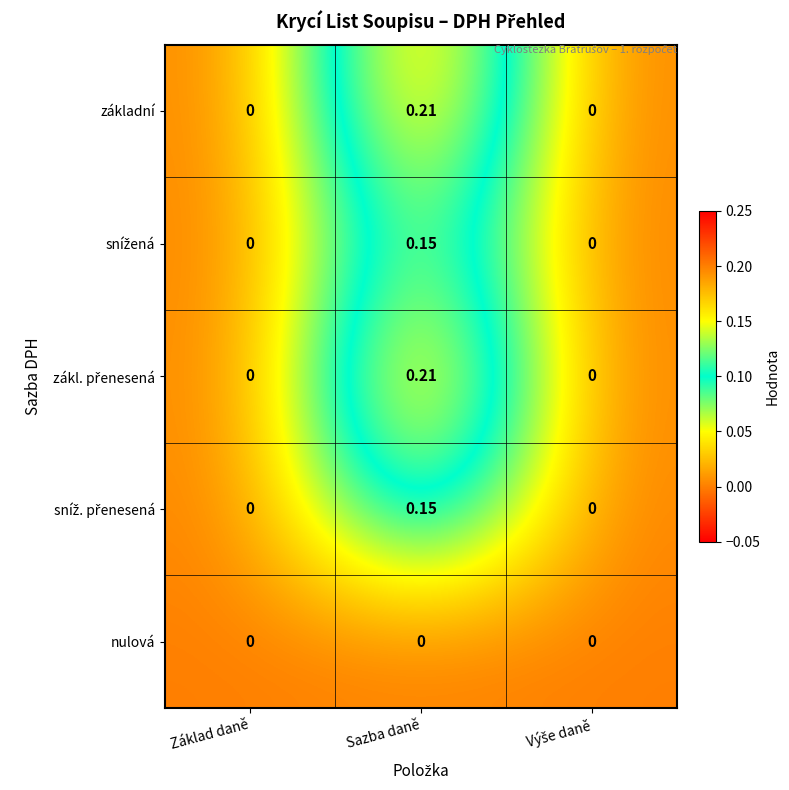

Which label corresponds to the largest value in the chart?

Sazba daně